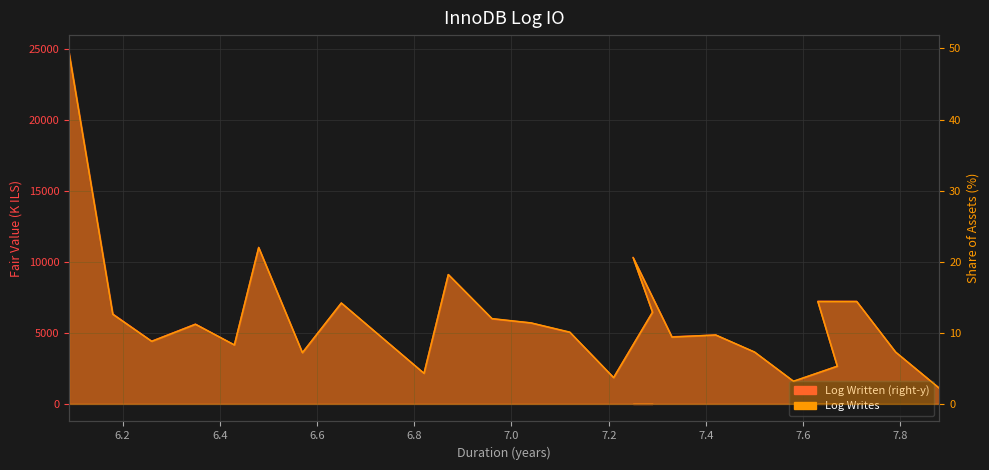

What is the difference between the second highest and second lowest values in the Log Written series?

9441.4